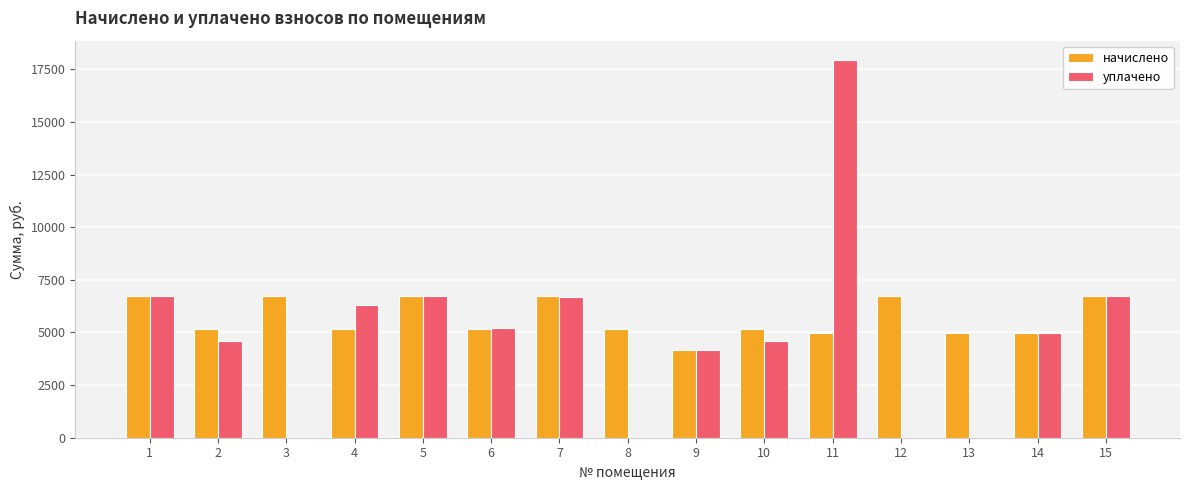

What value does the начислено series have at 5?

6710.4